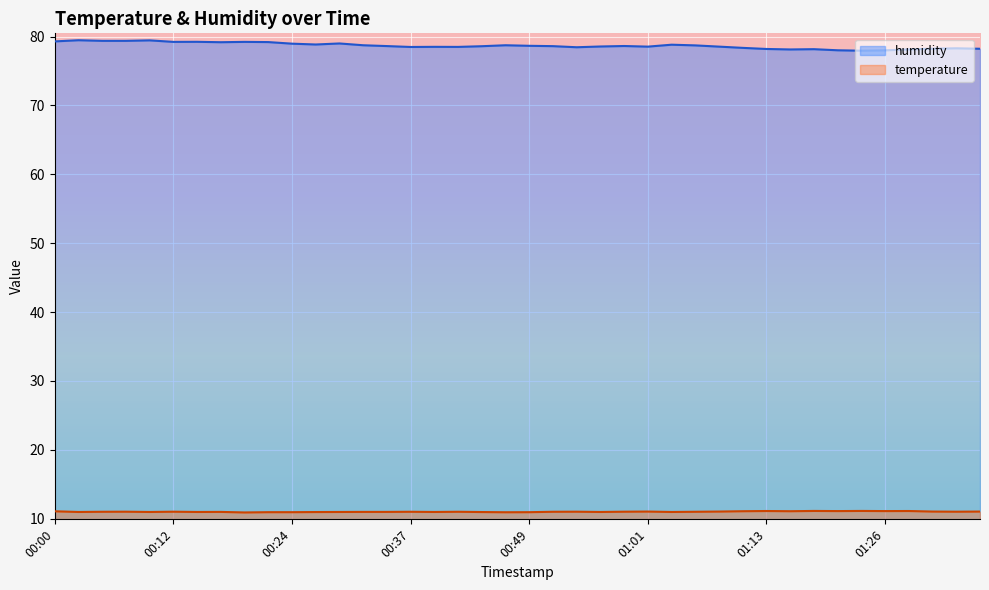

Rank the series by their average value, from highest to lowest.

humidity, temperature